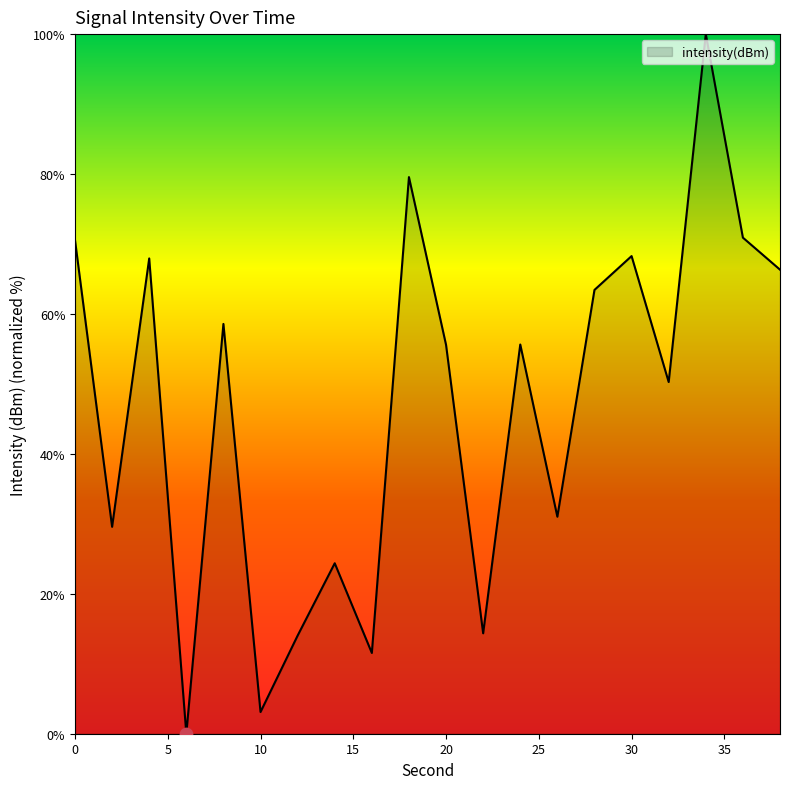

What is the difference between the maximum and minimum values?

100.0